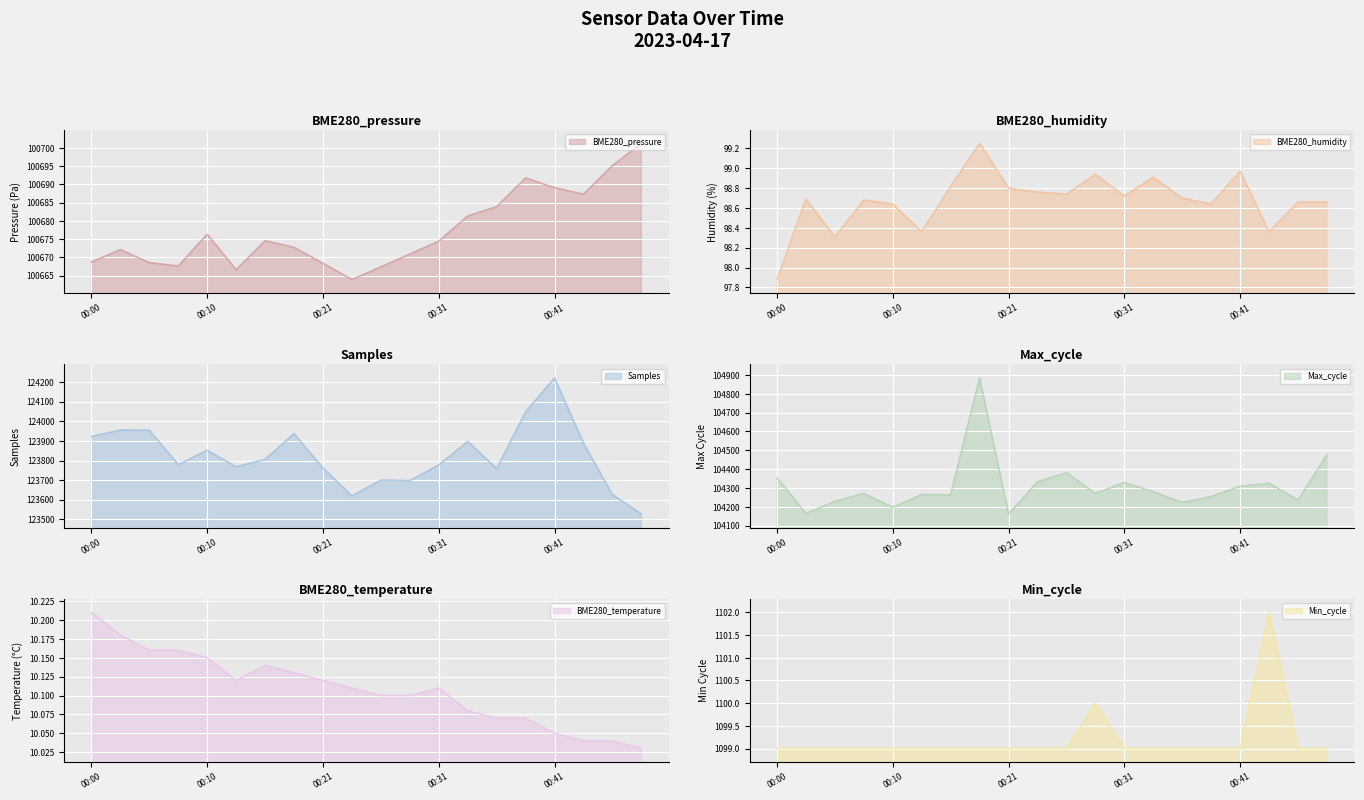

What is the highest value of the Max_cycle series?

104884